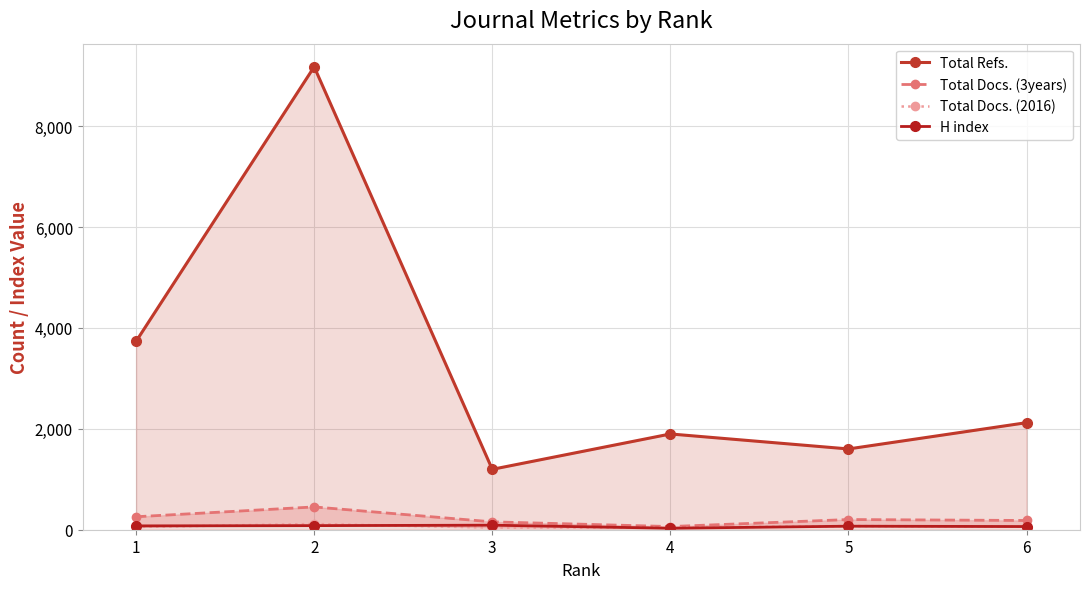

What value does the H index series have at 6, to the nearest 10?

60